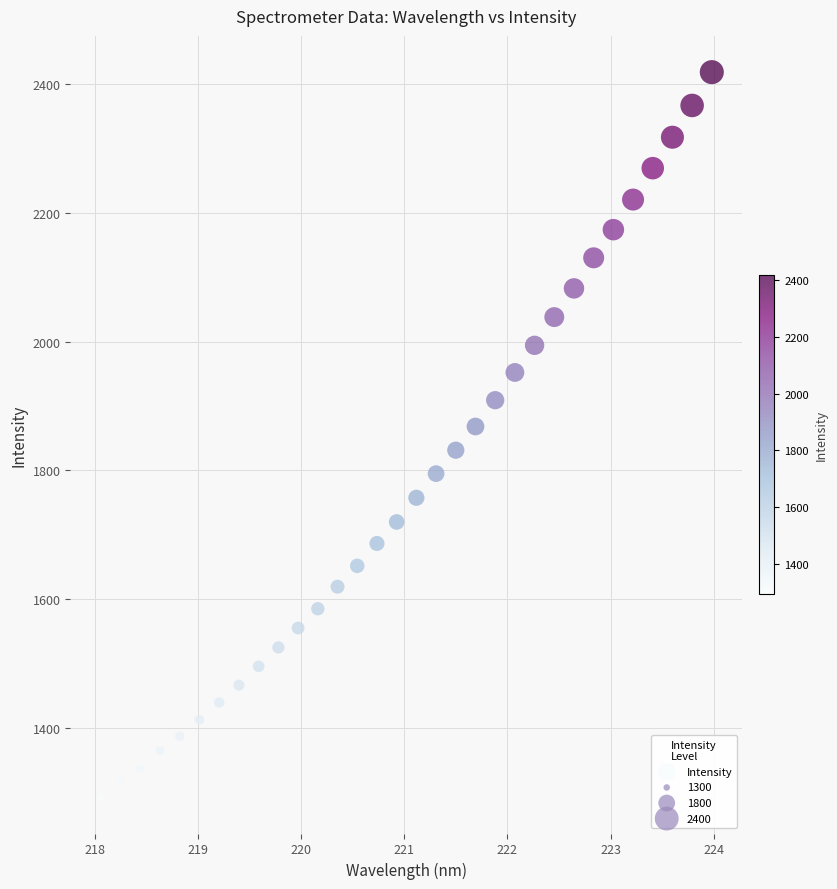

What is the range of Y values (max minus min)?

1124.6